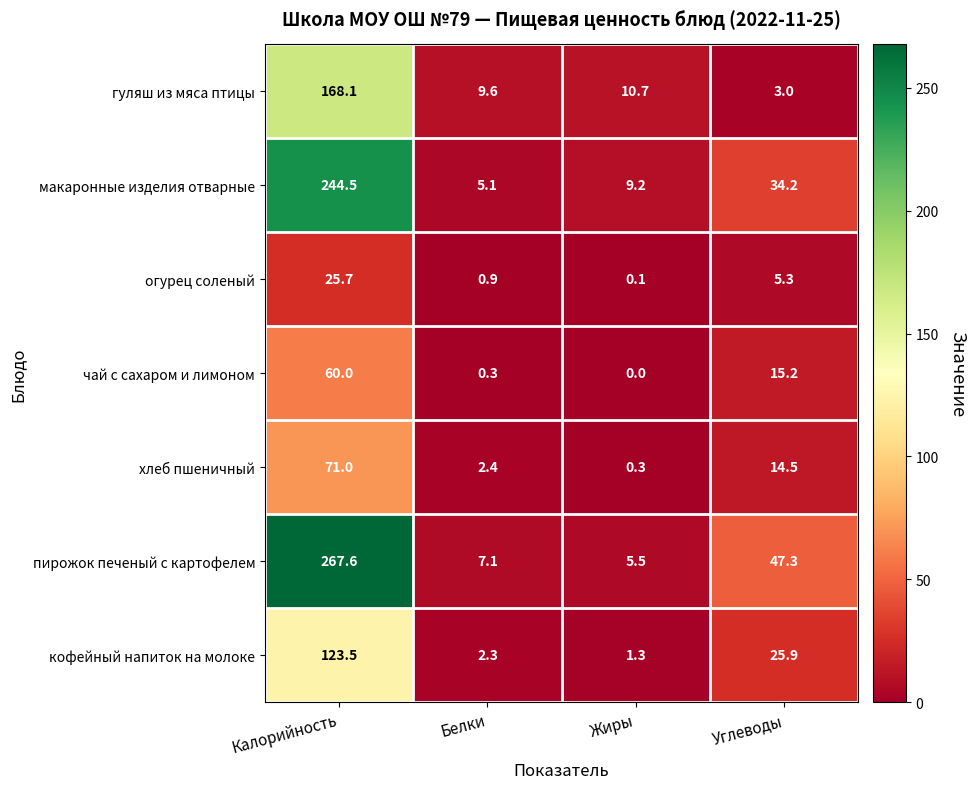

What is the maximum value shown in the chart?

267.6